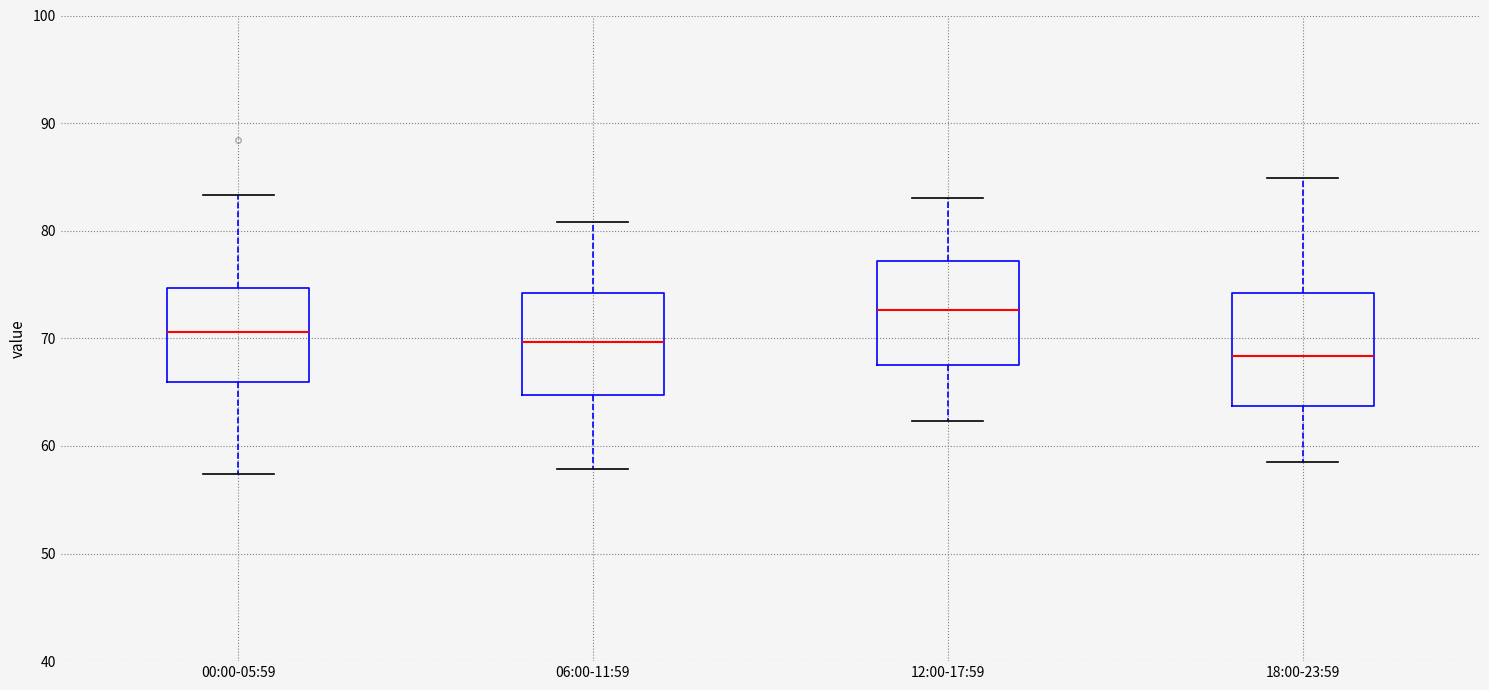

Where does the upper whisker of the box for 06:00-11:59 end on the y-axis? The values are not printed on the chart, so give them approximately, as read against the axis.

81